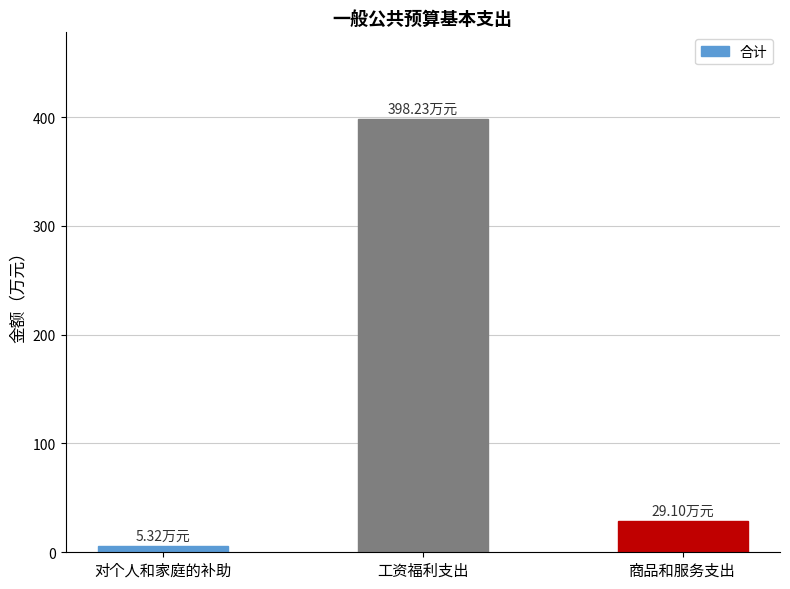

Is it true that the value at 对个人和家庭的补助 is 5.3?

True